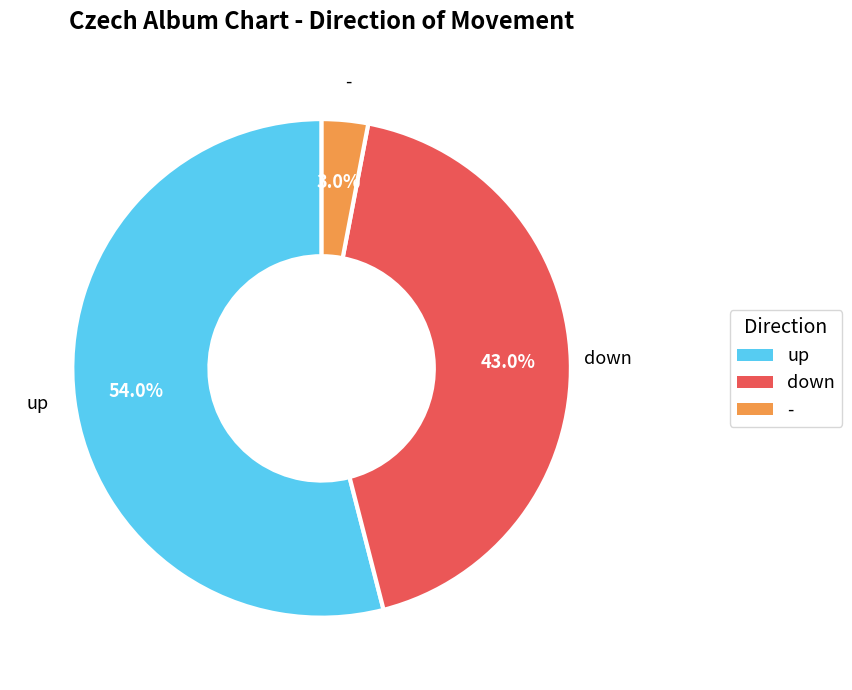

Between down and -, which is larger?

down